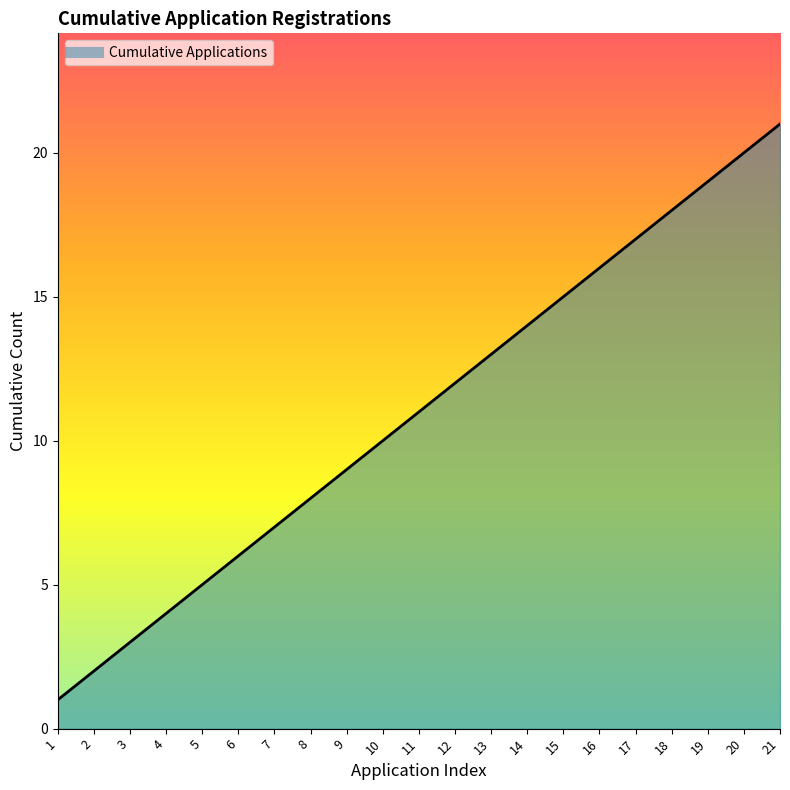

Does the chart have visible grid lines?

No